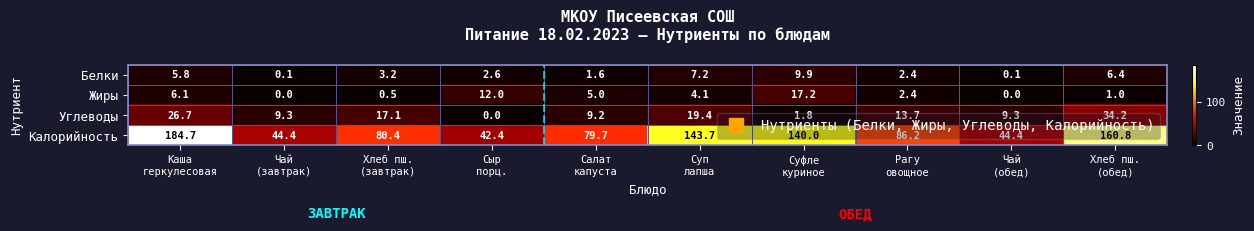

What is the difference between the maximum and minimum values in the Калорийность series?

142.3